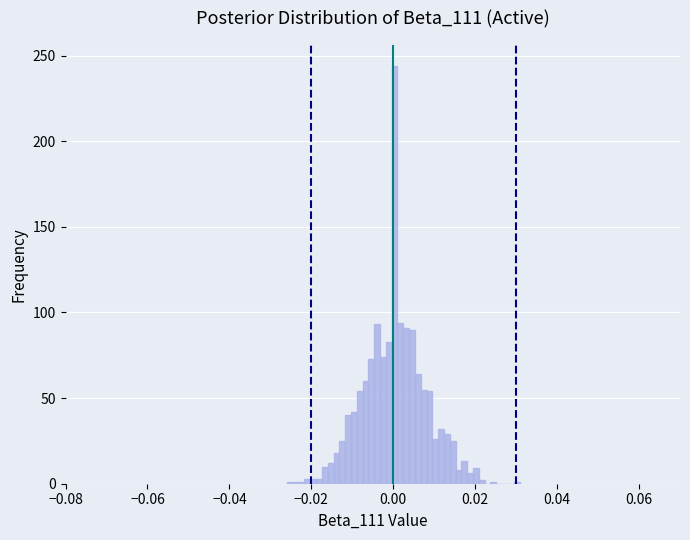

Read against the x-axis, roughly where is the centre of the tallest bar?

0.000